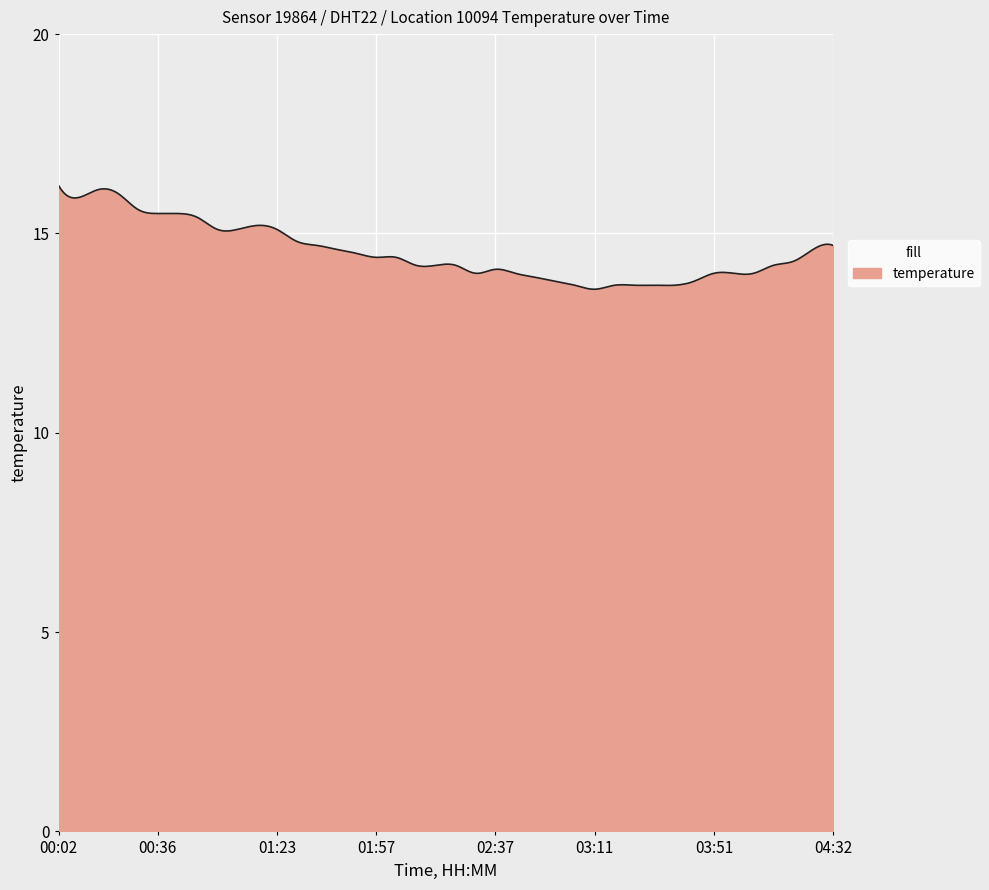

What is the minimum value shown in the chart?

13.6